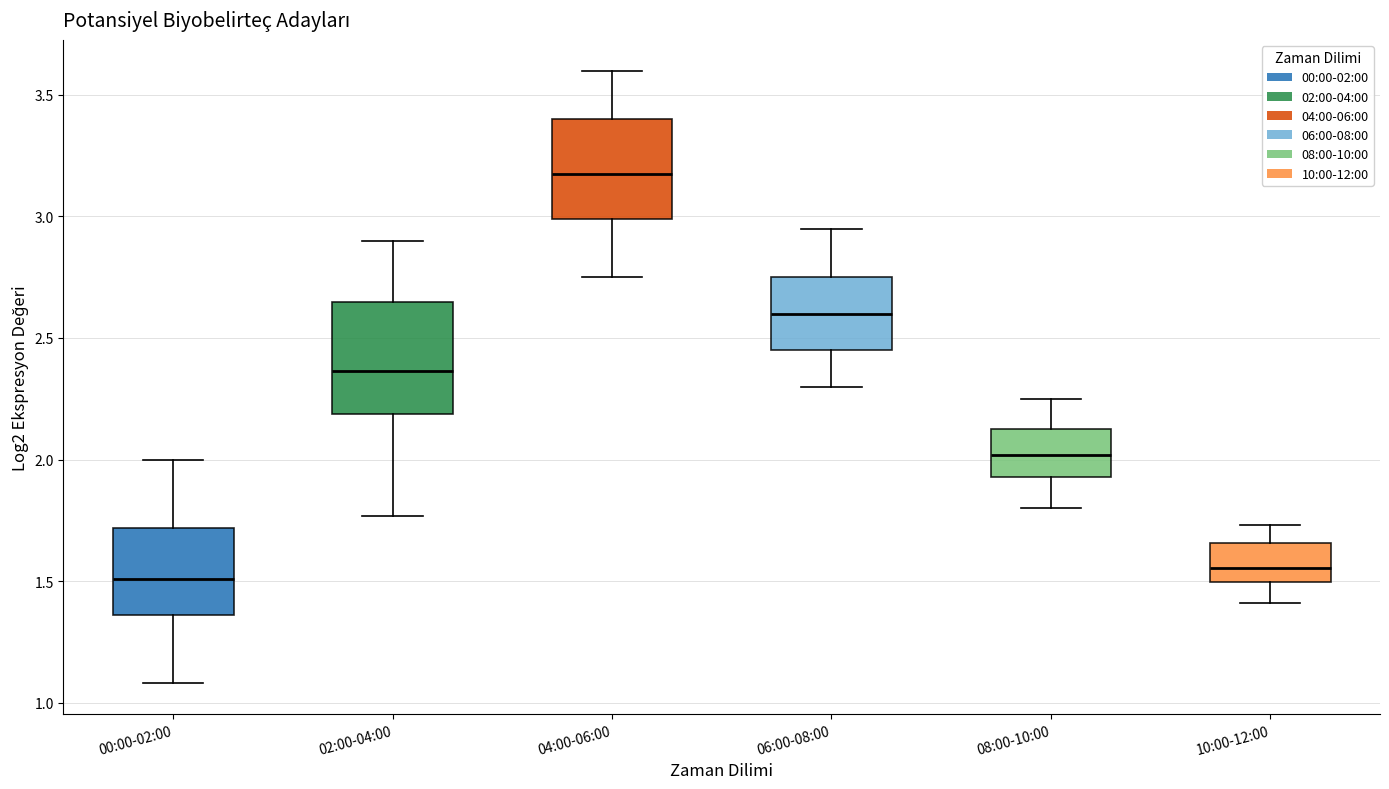

Where does the lower whisker of the box for 02:00-04:00 end on the y-axis? The values are not printed on the chart, so give them approximately, as read against the axis.

1.75